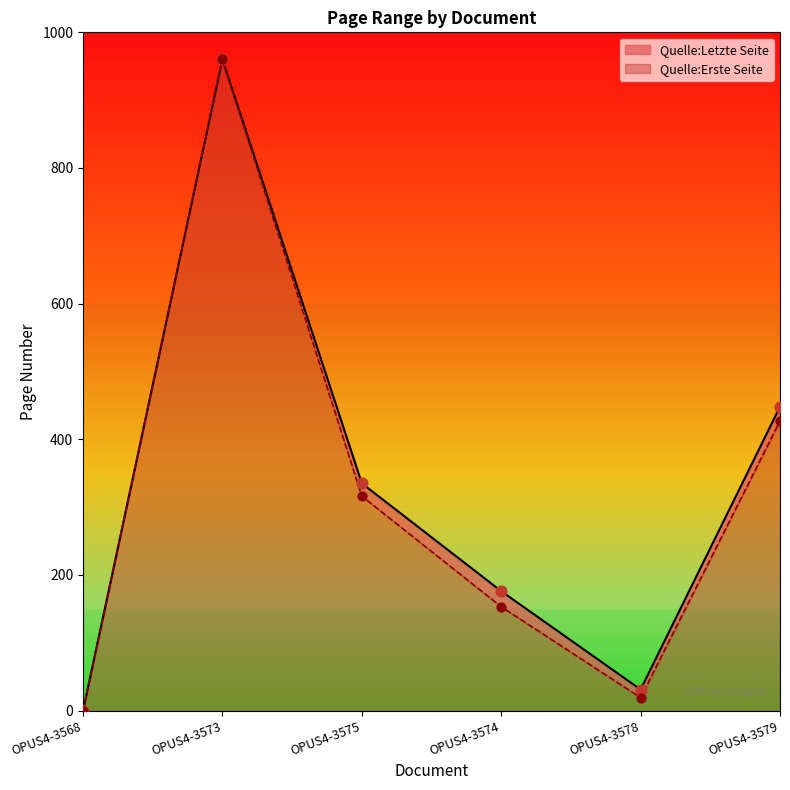

What is the total value across all series at OPUS4-3579?

875